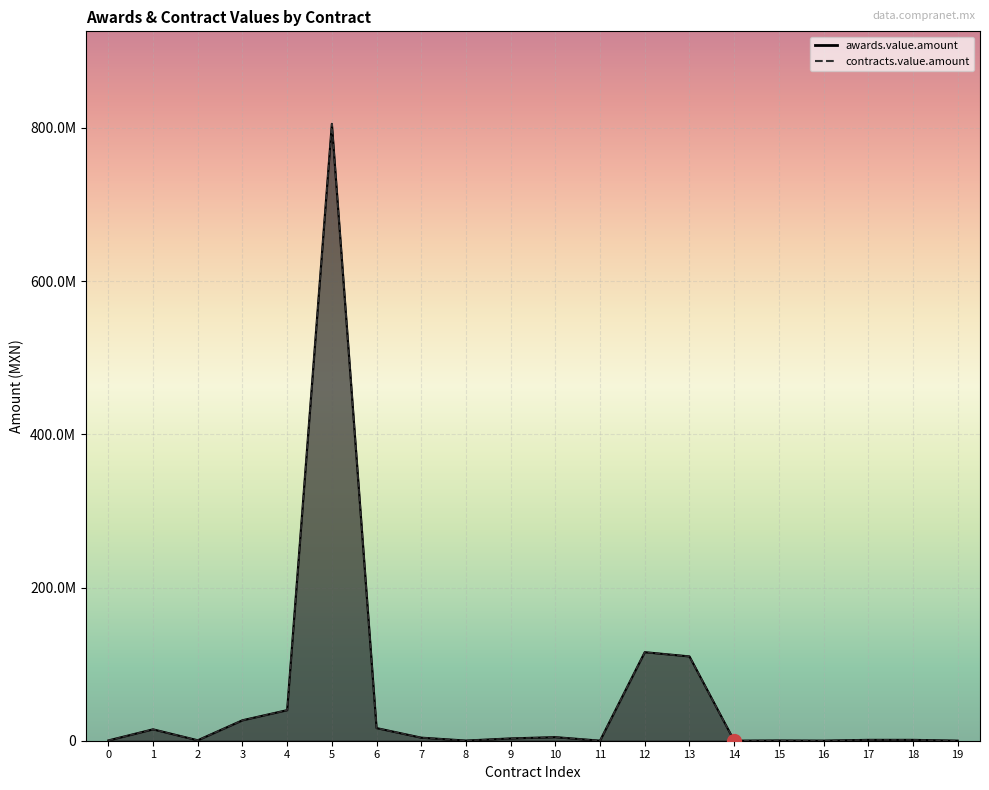

What is the value of the contracts.value.amount point at the 12th from the left?

69047.0